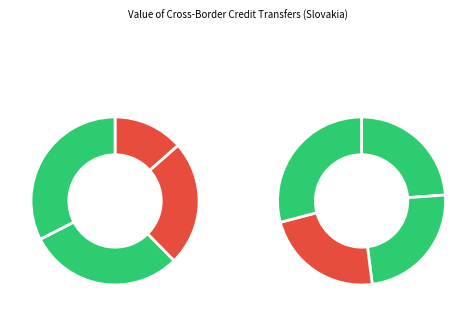

What is the total percentage of 2016 and 2015?

21.7%